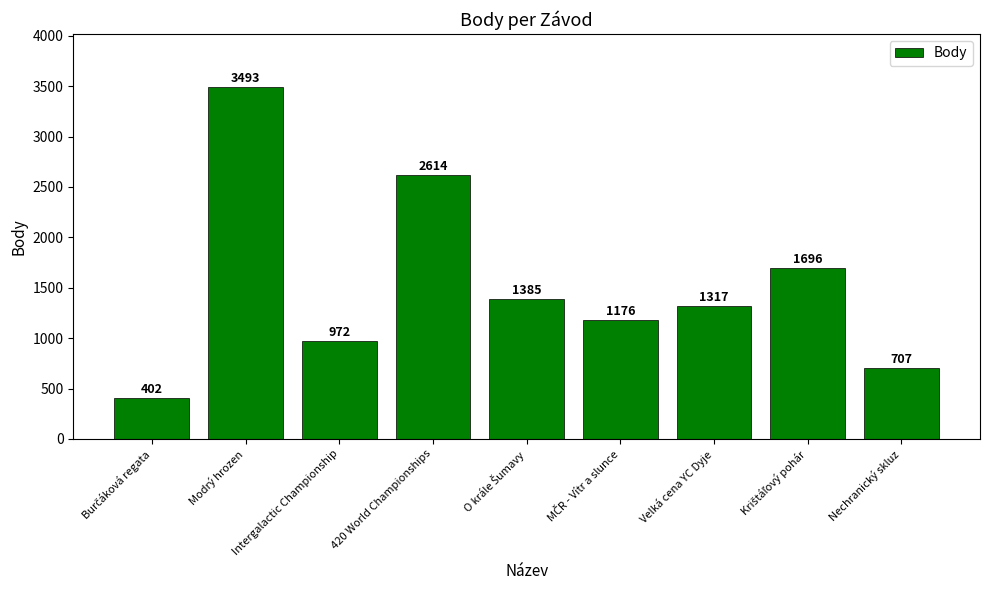

At which label does the data first exceed 1317?

Modrý hrozen